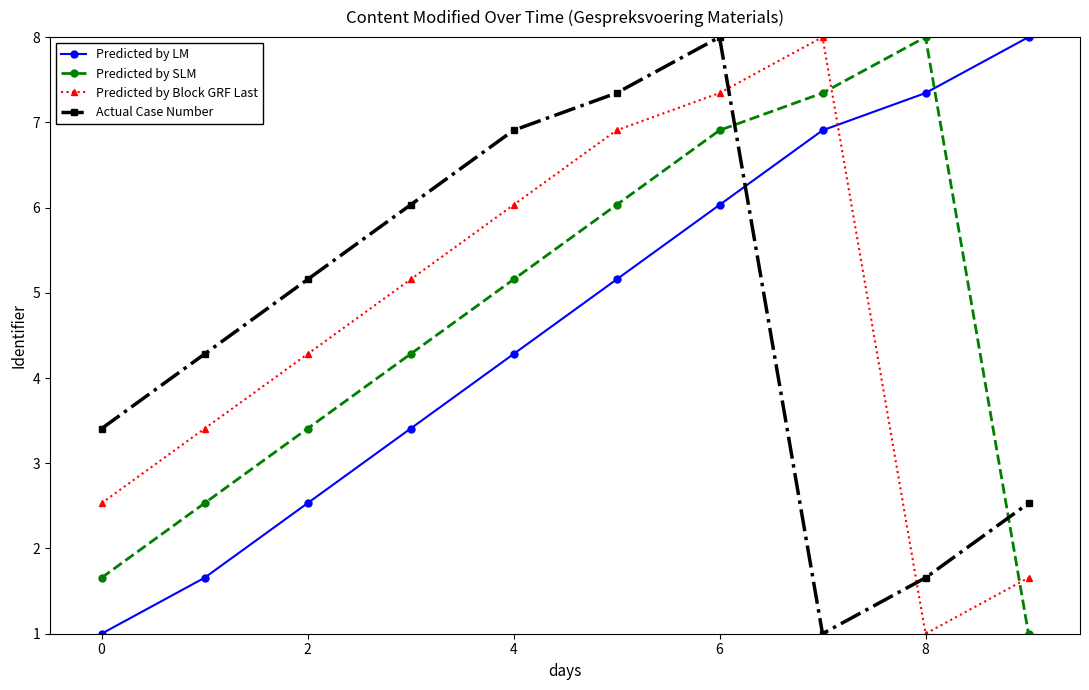

What is the value of the Predicted by SLM point at the 8th from the left?

7.3